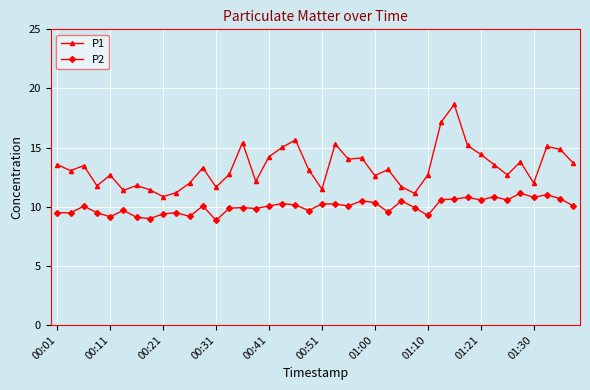

True or false: P2 has more than 1 points higher than both neighbors.

True